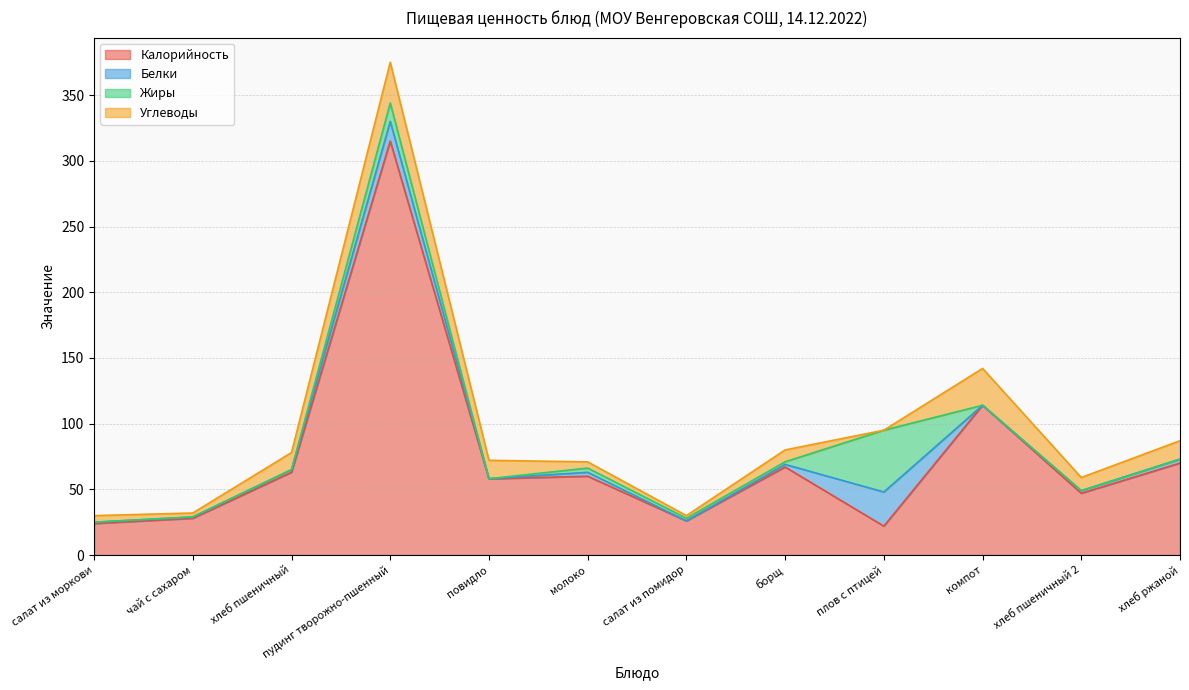

What value does the Жиры series have at салат из помидор?

2.0